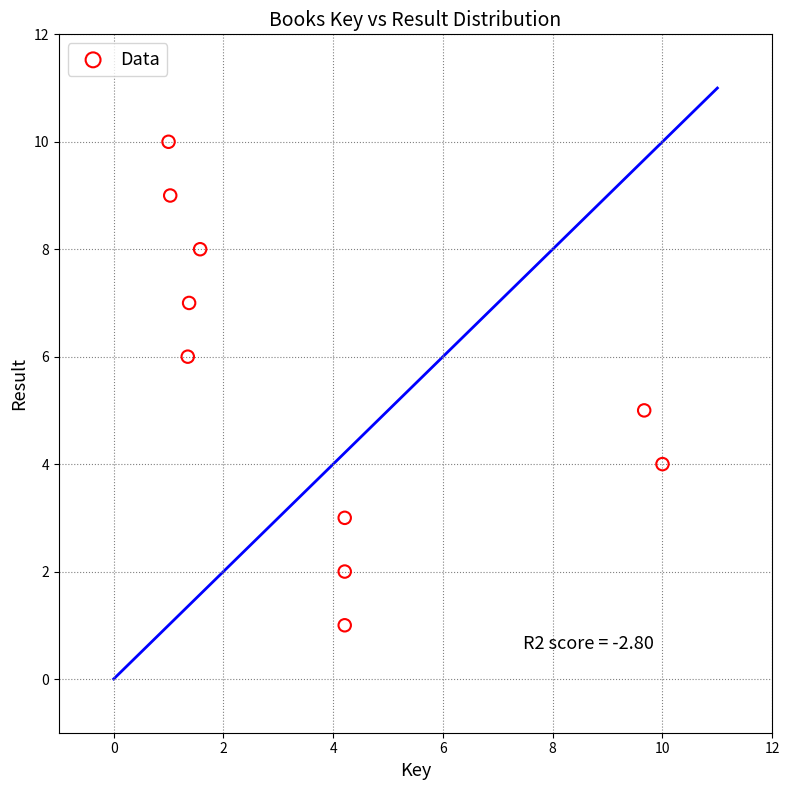

What is the range of Y values (max minus min)?

9